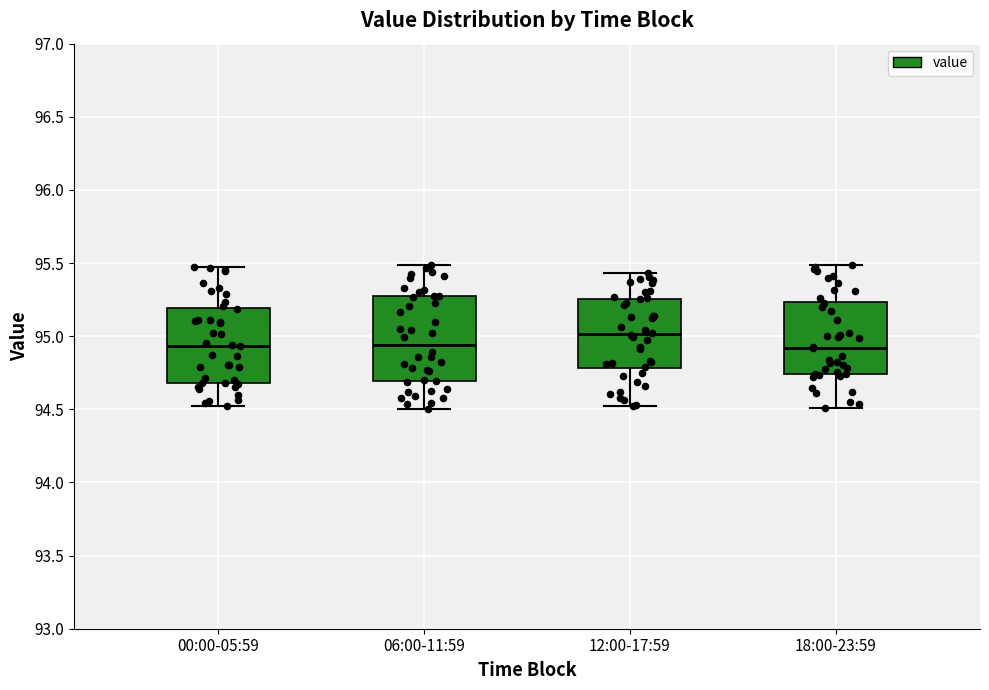

Comparing the boxes themselves (not the whiskers), which one is the tallest?

06:00-11:59